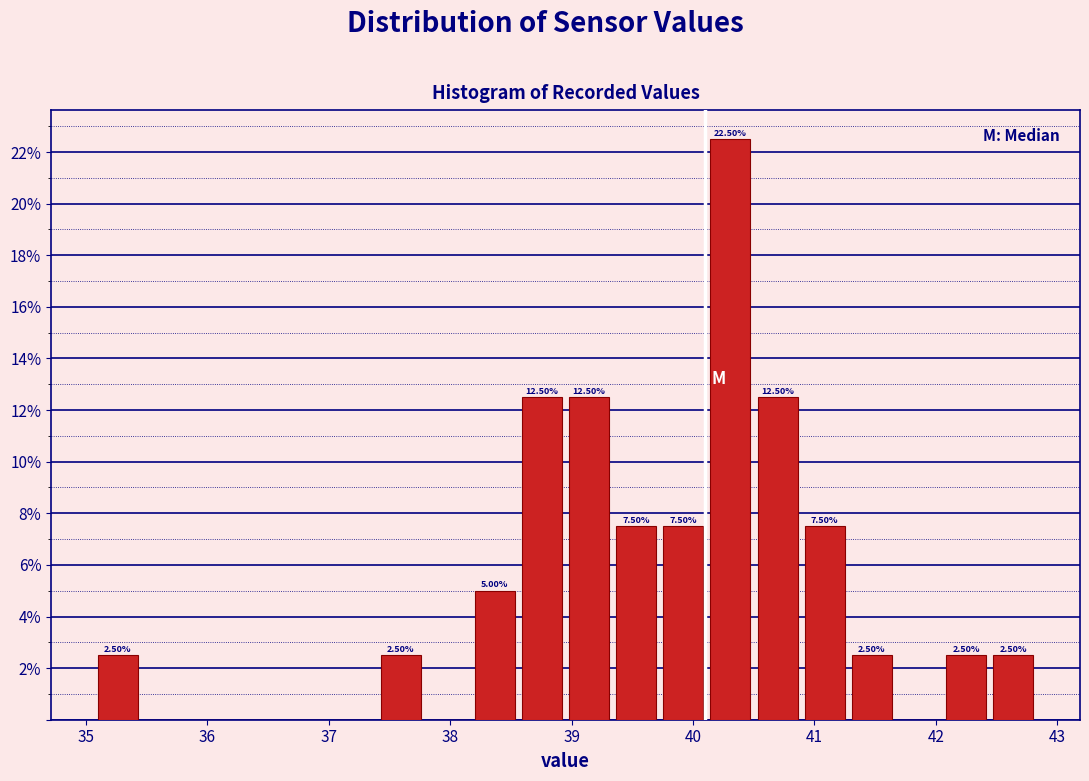

Read against the x-axis, roughly where is the centre of the tallest bar?

40.3